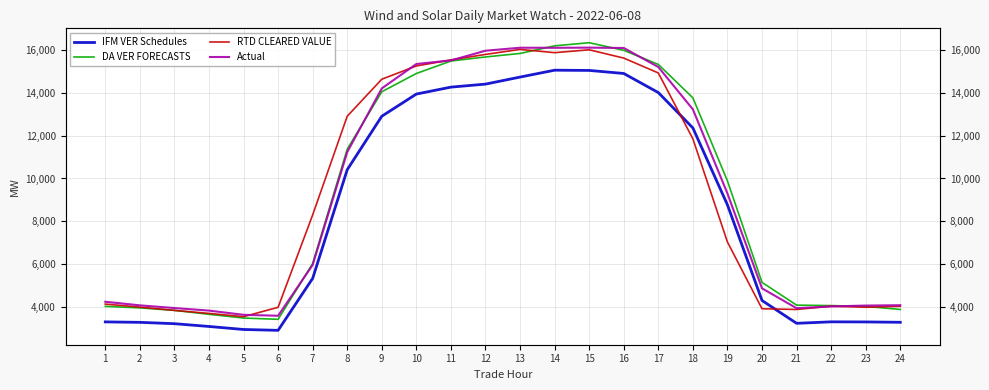

What is the difference between the second highest and minimum values in the DA VER FORECASTS series?

12817.9